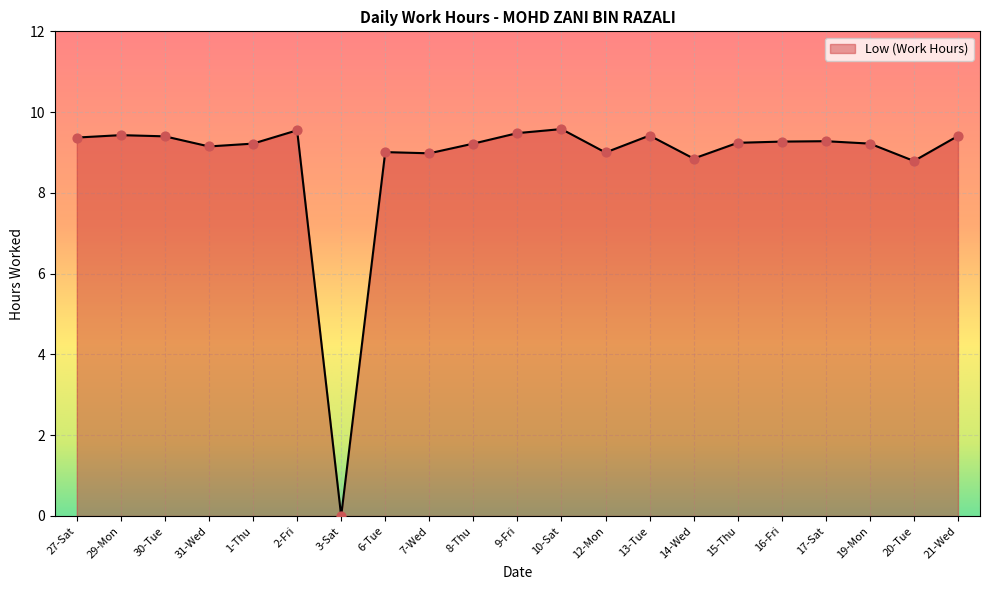

What is the change in value from 16-Fri to 21-Wed?

+0.1